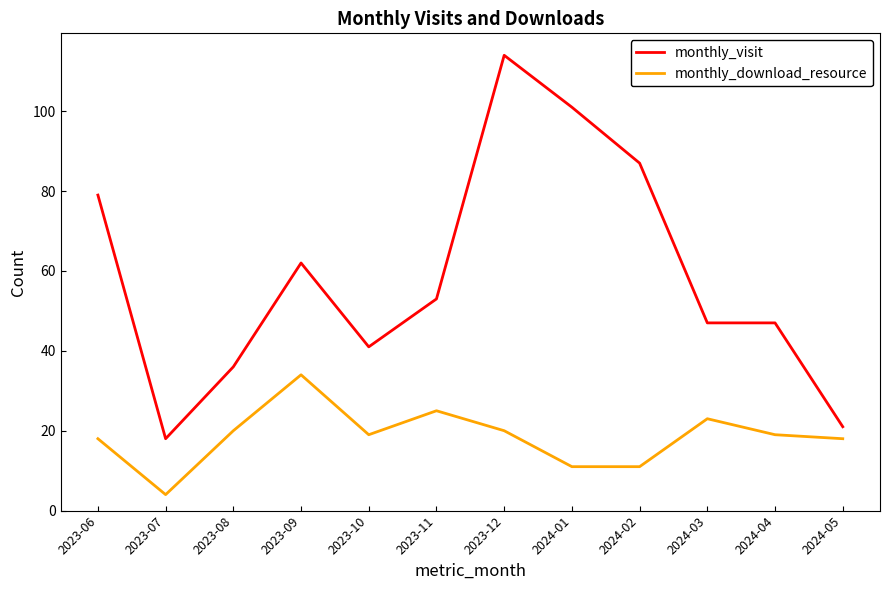

The monthly_download_resource series shows 23 at 2024-03. True or false?

True